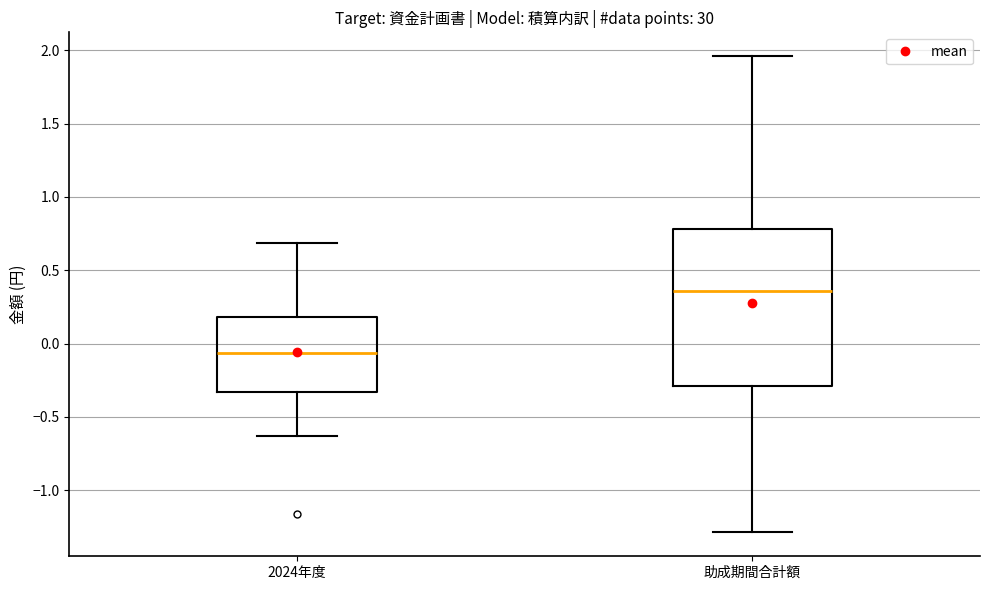

Where is the lower edge of the box for 2024年度 on the y-axis? The values are not printed on the chart, so give them approximately, as read against the axis.

-0.35